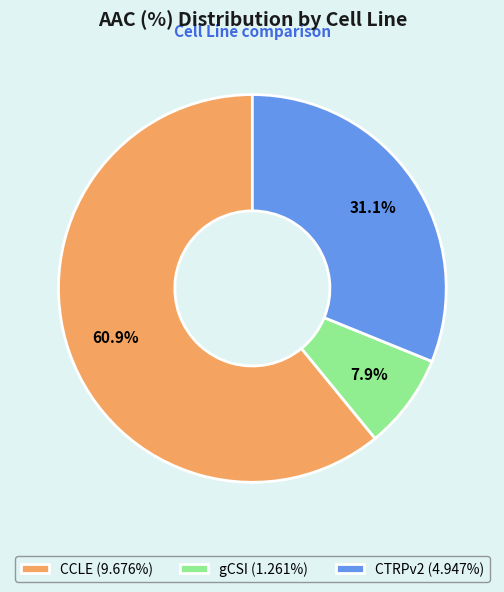

To the nearest percent, what is the average slice percentage?

33%